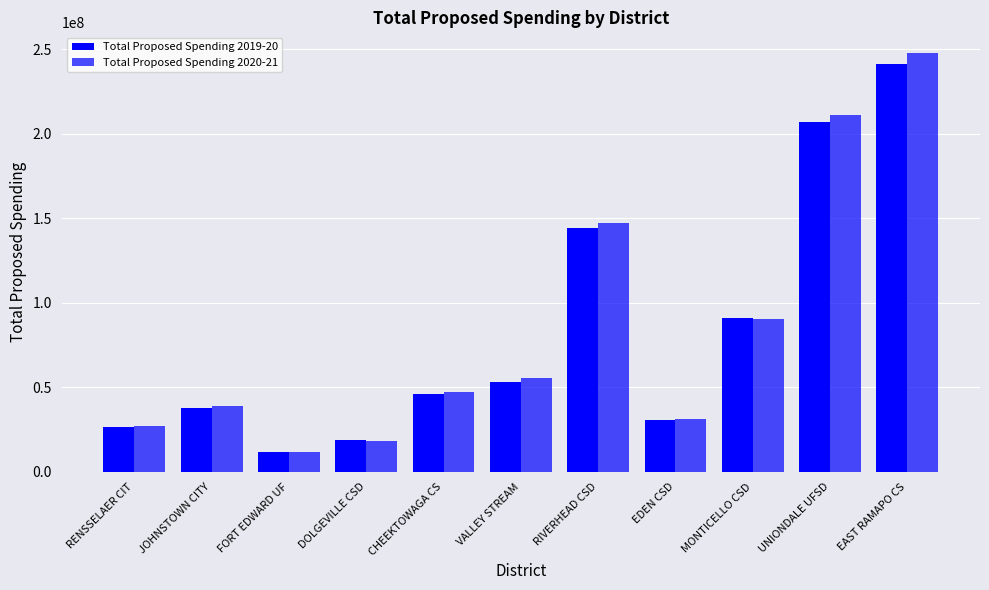

How many data points does each series have?

11